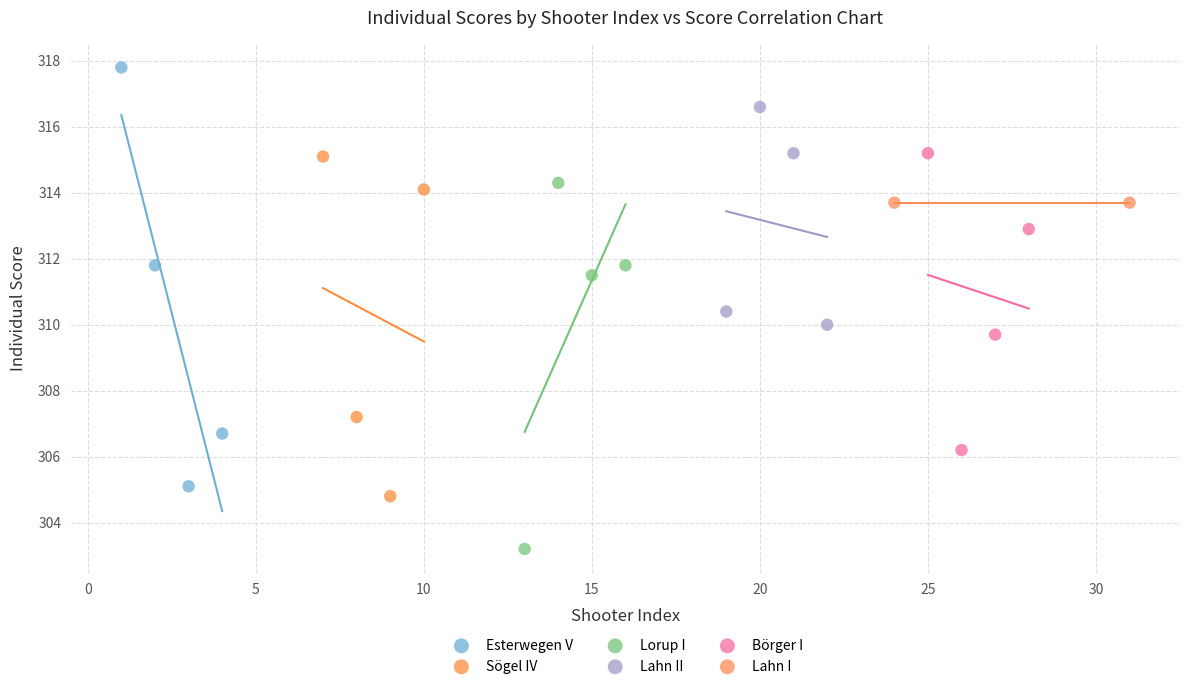

Which series contains the lowest Y value?

Lorup I